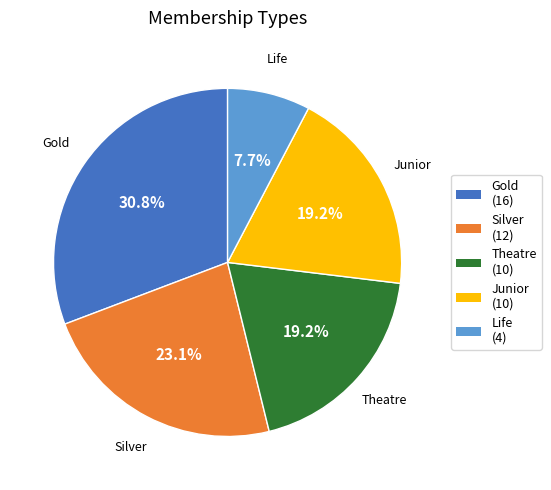

What is the ratio of the value at Silver to the value at Theatre?

1.2